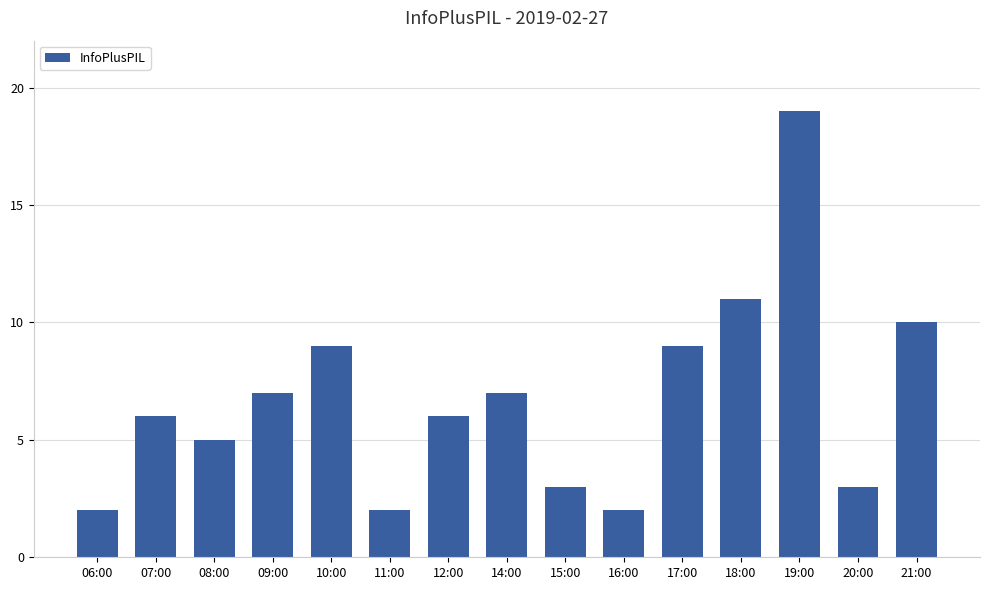

The value at 17:00 is 15. True or false?

False